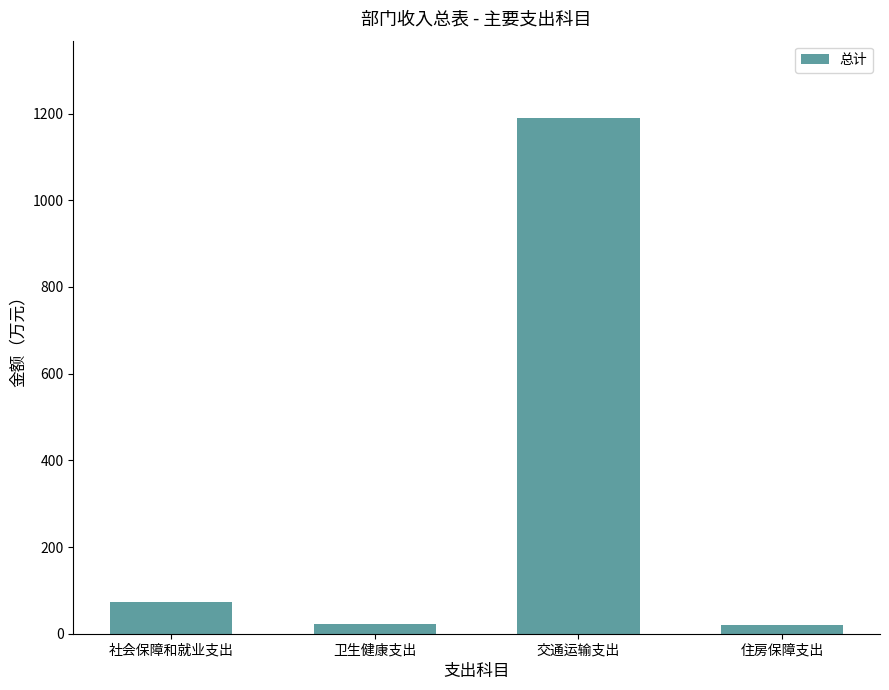

Where does the data first go above 73?

社会保障和就业支出